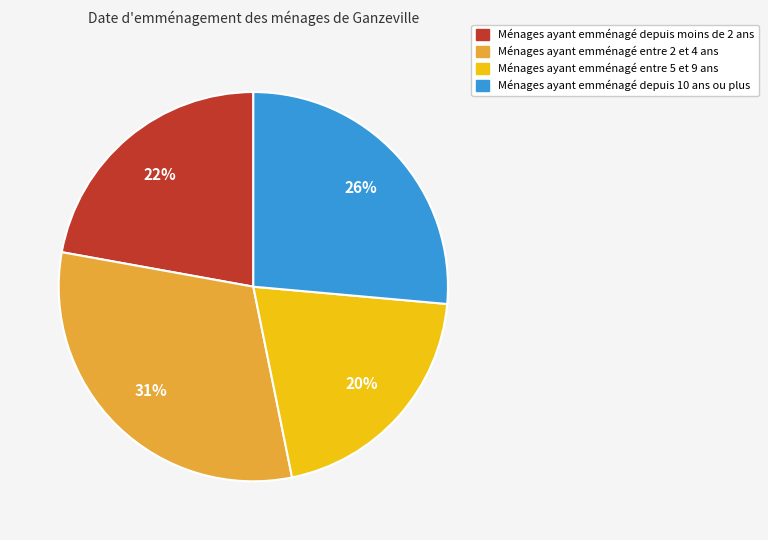

To the nearest percent, what is the difference between the largest and smallest slice percentages?

11%